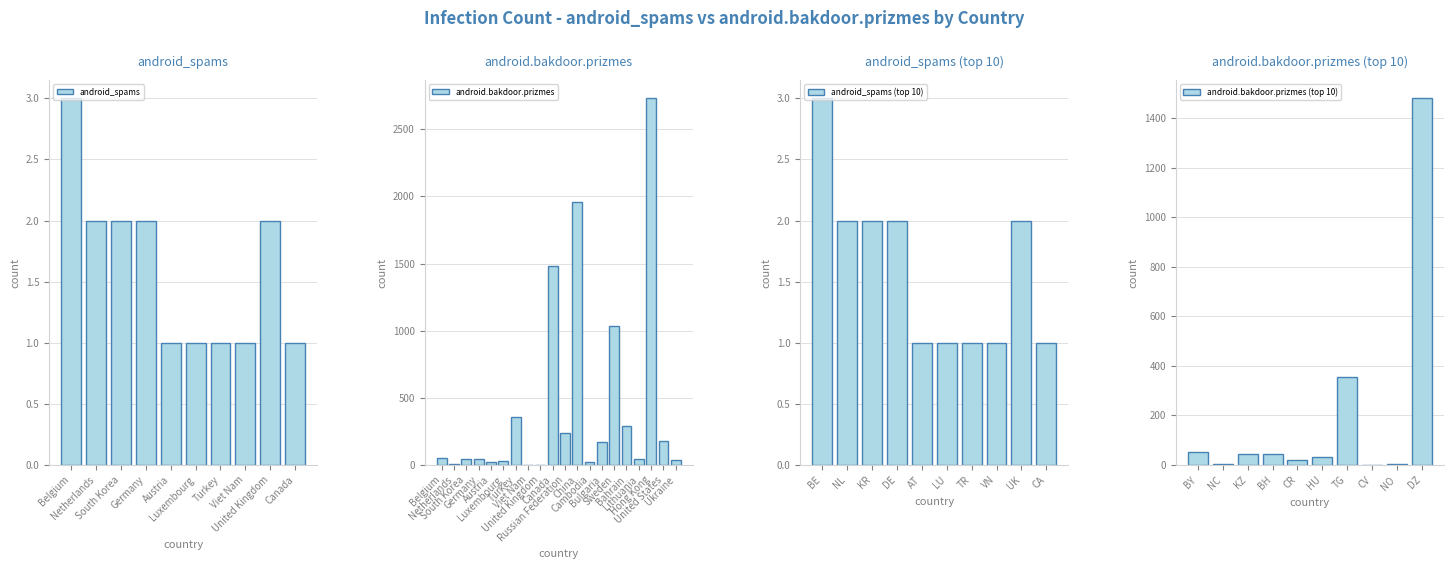

Where does the data first go above 51?

Turkey